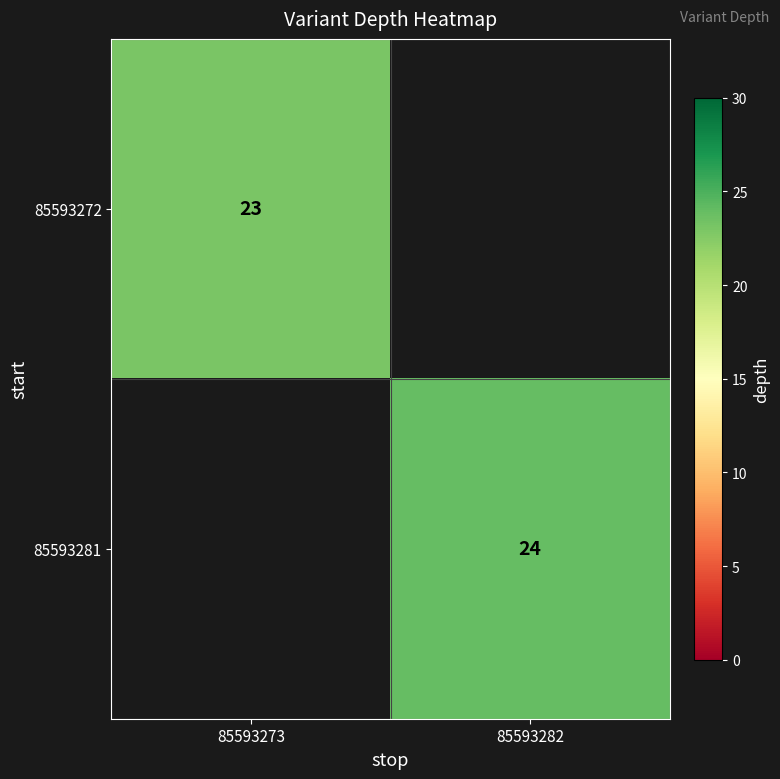

True or false: 85593272 has a value of 15 at 85593273.

False